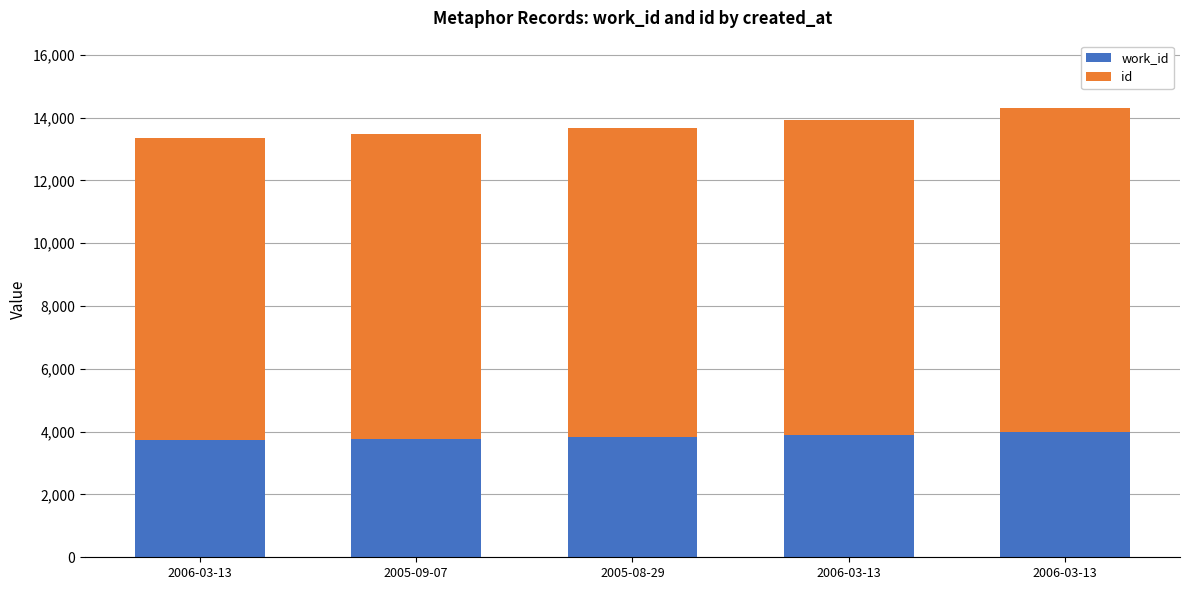

Count the id values in the range 9704 to 10051.

3